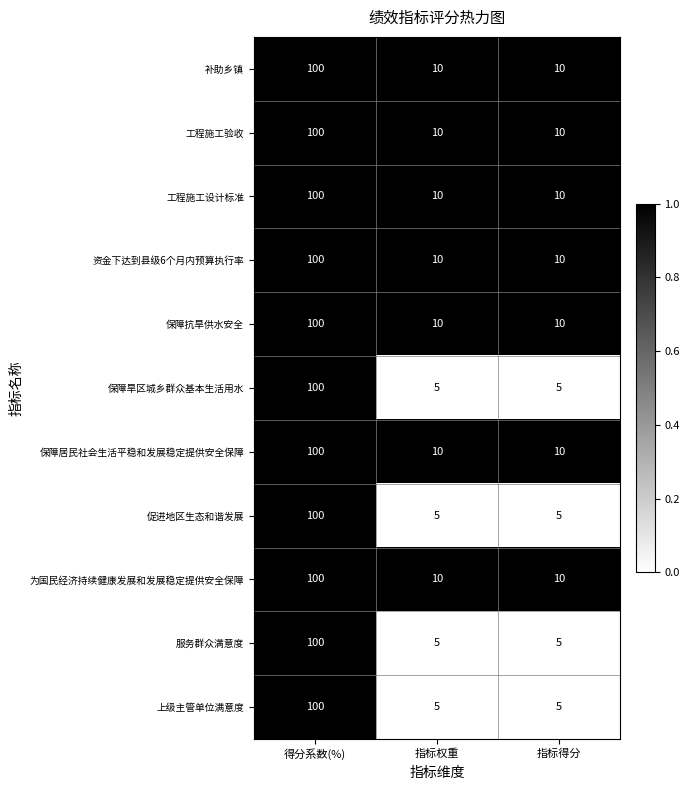

What is the approximate value of 资金下达到县级6个月内预算执行率 at 指标得分?

10